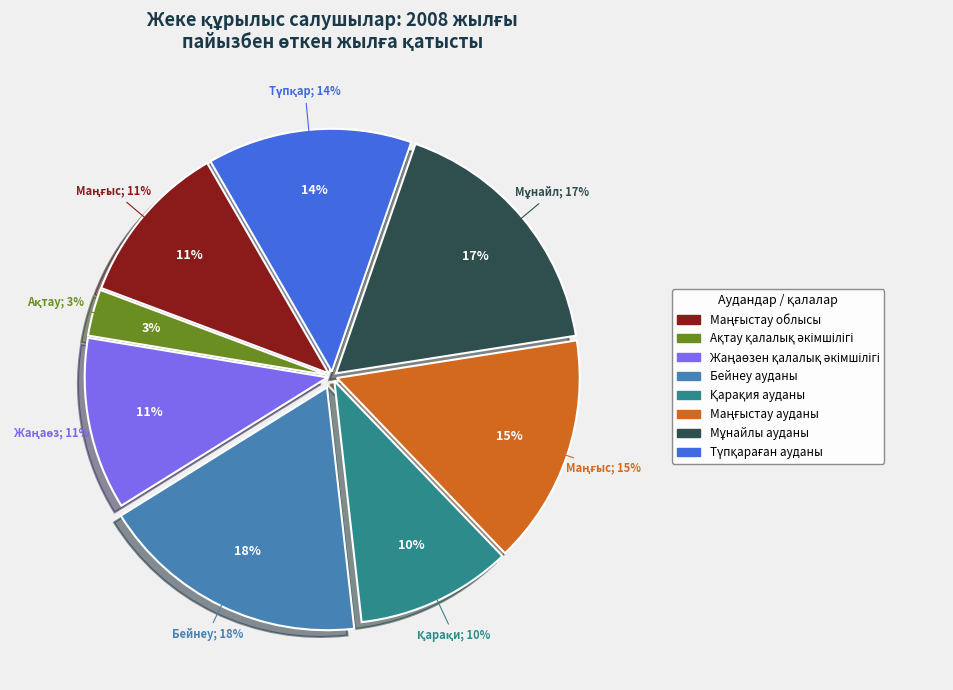

To the nearest percent, what portion does Түпқараған ауданы represent?

14%